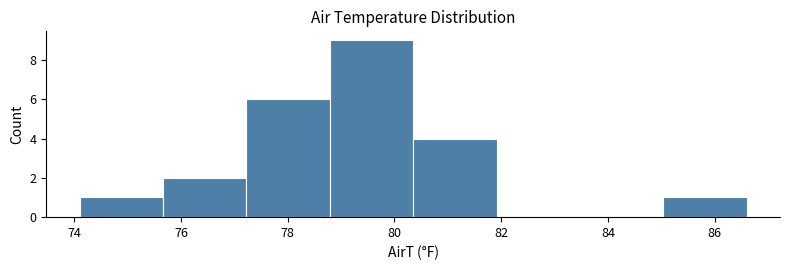

How tall is the bar that spans 85.0 to 86.6 on the x-axis? Neither the bar edges nor the heights are printed on the chart, so give them approximately, as read against the axes.

1